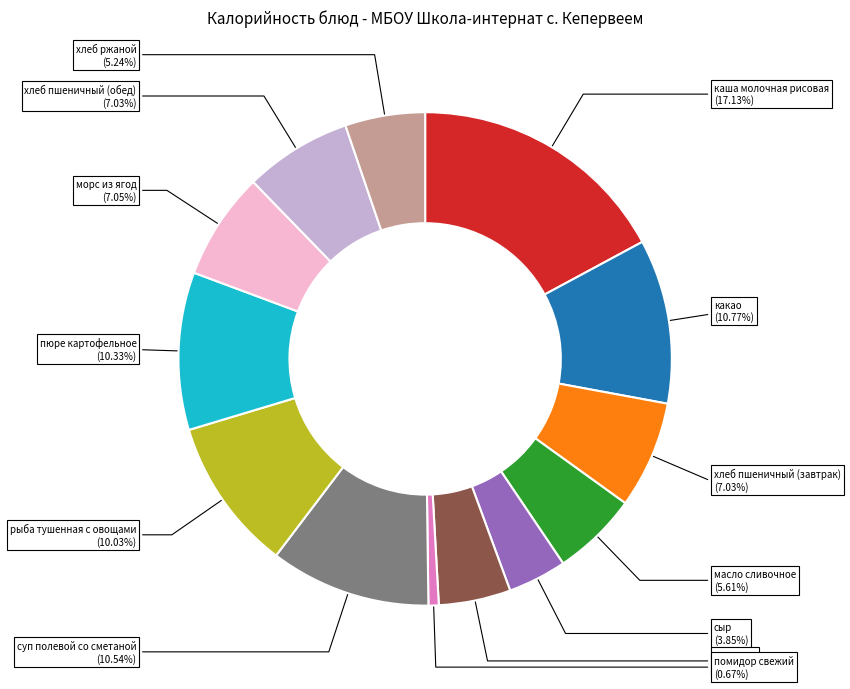

Do сыр and суп полевой со сметаной together represent more than half of the pie?

No